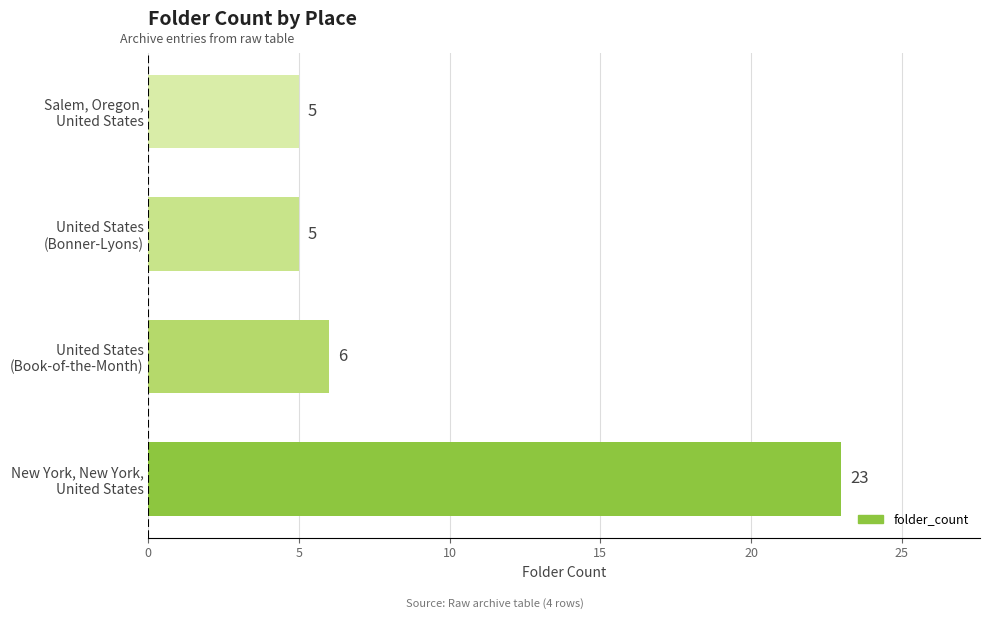

What is the average value?

10